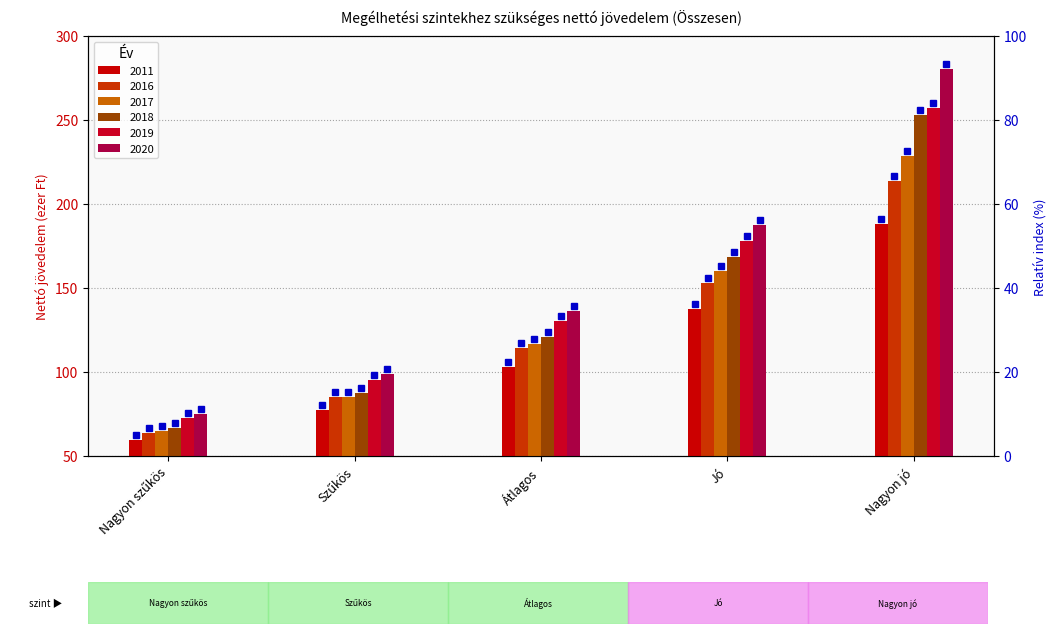

Which category has the lowest value across all series?

Nagyon szűkös